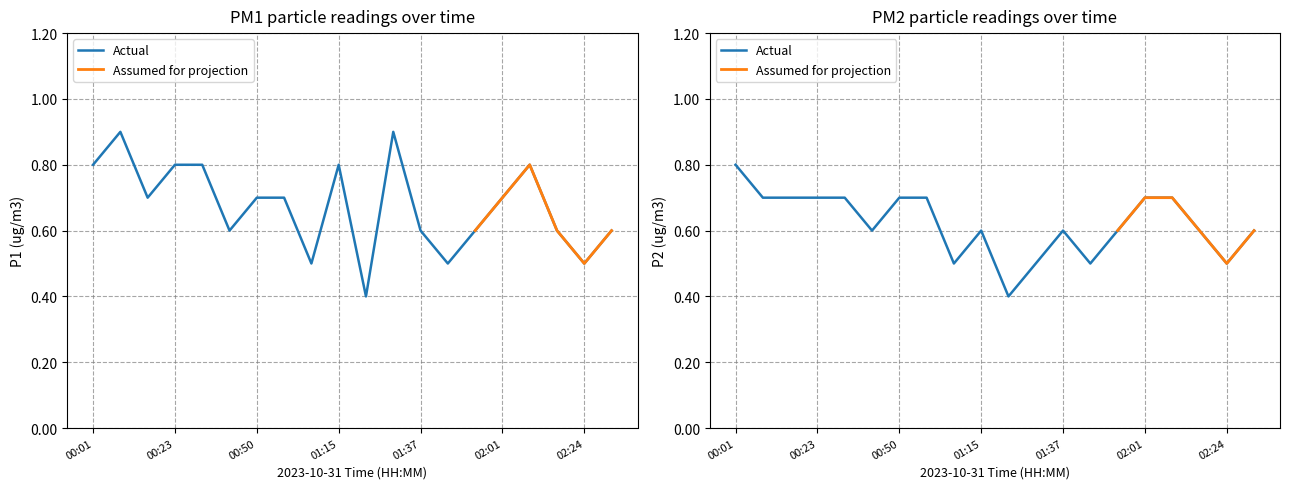

What is the minimum value for P1?

0.4